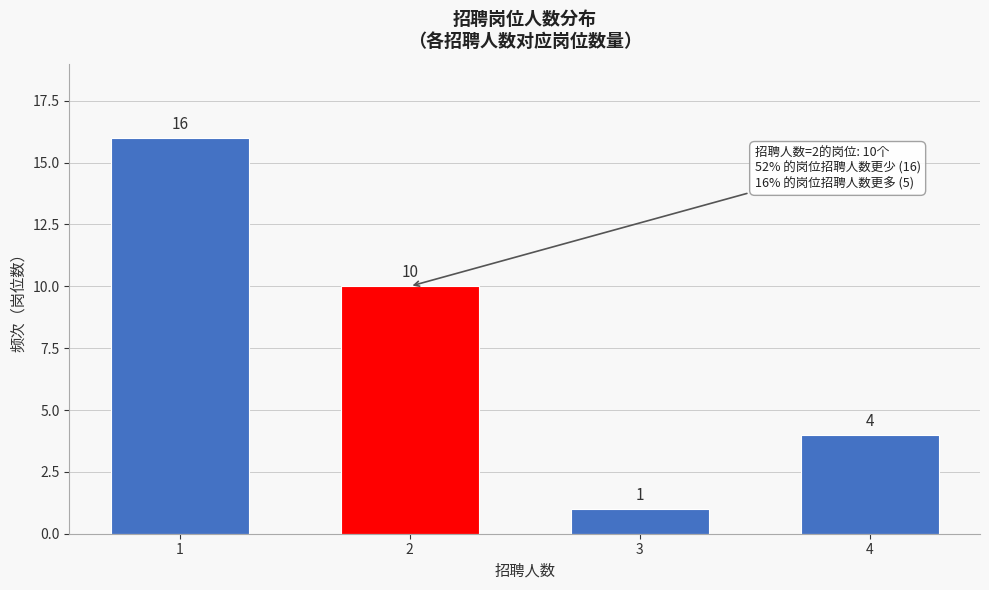

Reading right to left, extract all data points from this chart.

4	1	10	16